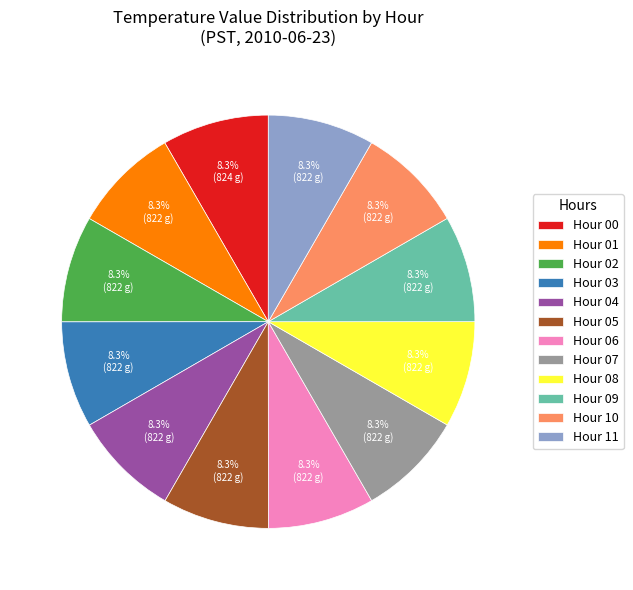

Does any single category account for the majority?

No